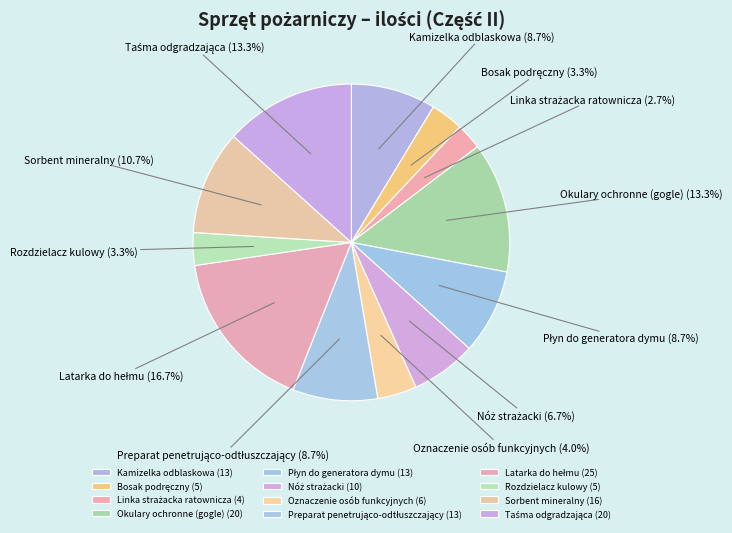

Does Kamizelka odblaskowa account for over 50% of the chart?

No